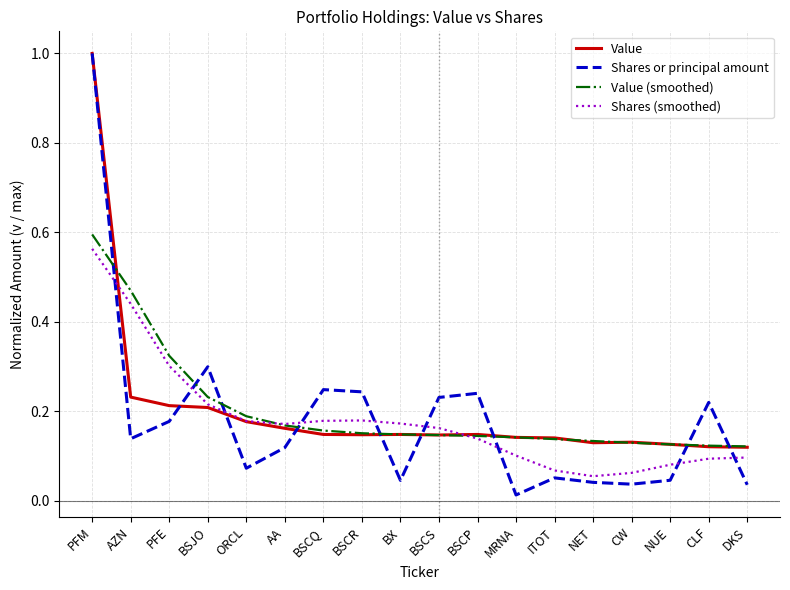

True or false: Value has a value of 0.0 at AA.

False